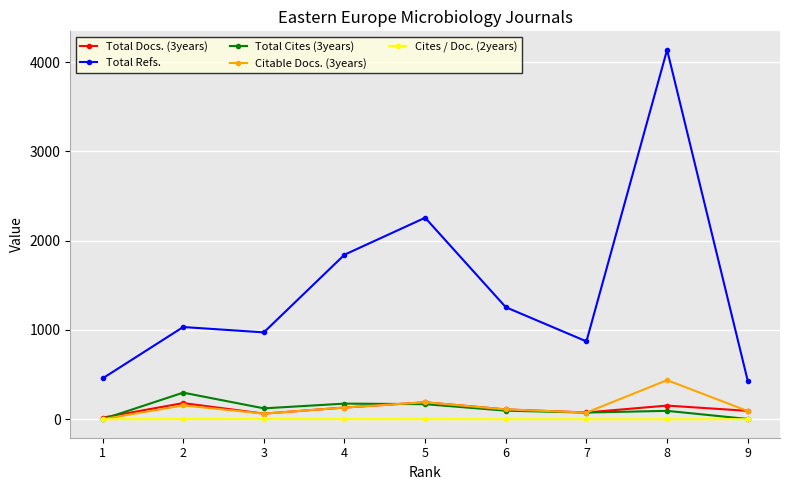

At which category does Citable Docs. (3years) reach its first local valley?

3